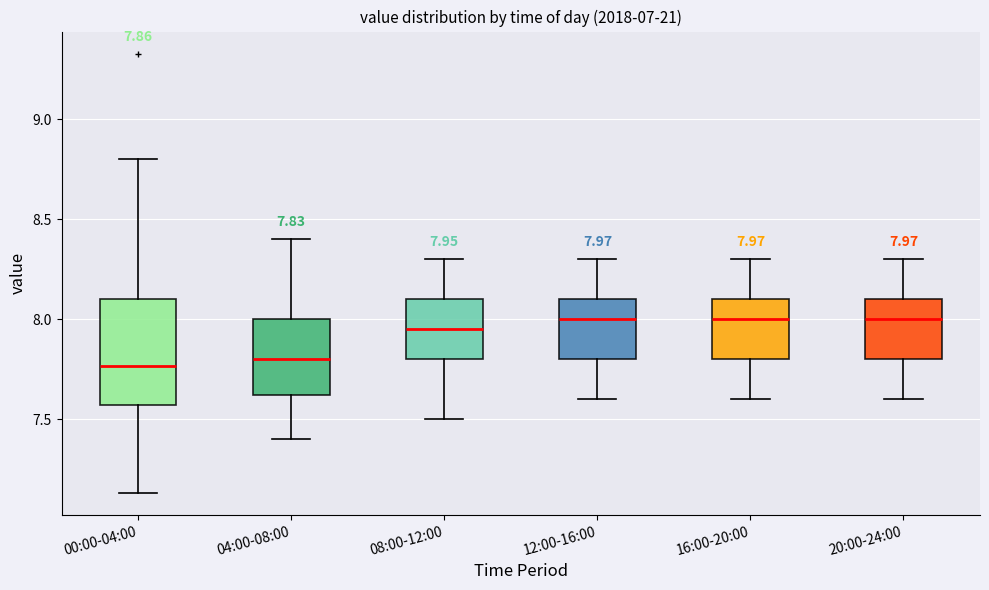

Comparing the boxes themselves (not the whiskers), which one is the tallest?

00:00-04:00